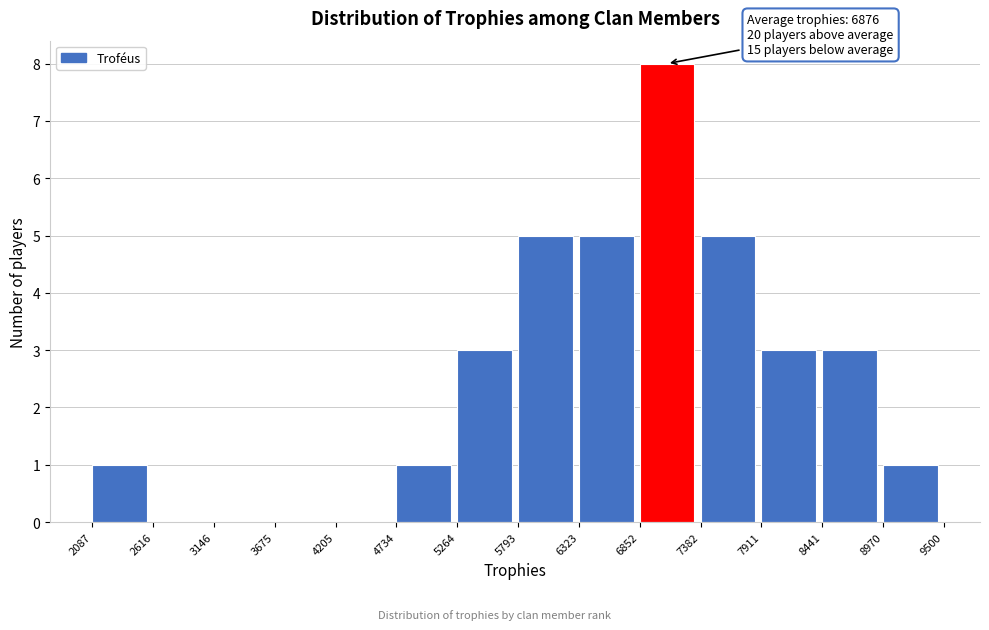

Which range on the x-axis has the tallest bar?

6852 to 7382